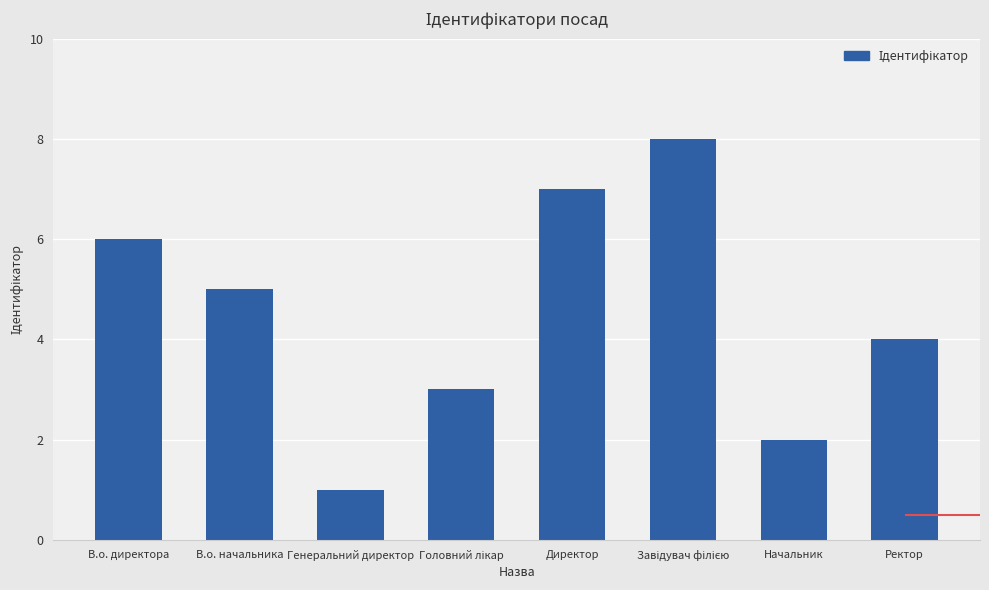

Which has a higher value, Генеральний директор or Ректор?

Ректор